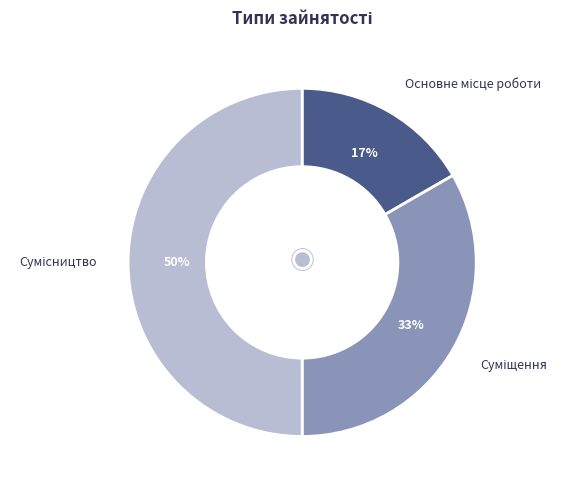

To the nearest percent, what is the average slice percentage?

33%